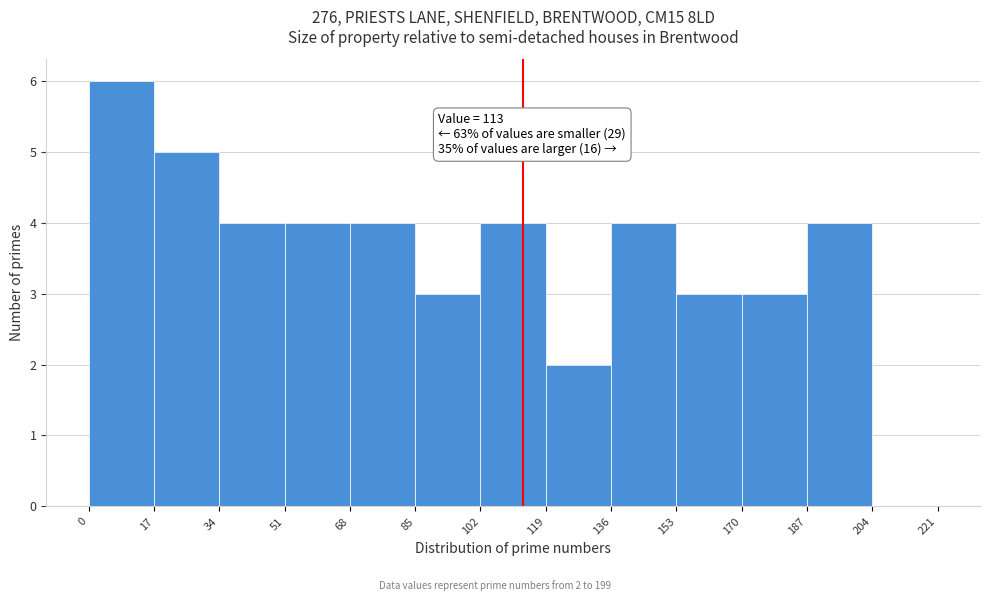

Over which range of the x-axis is the bar tallest?

0 to 17